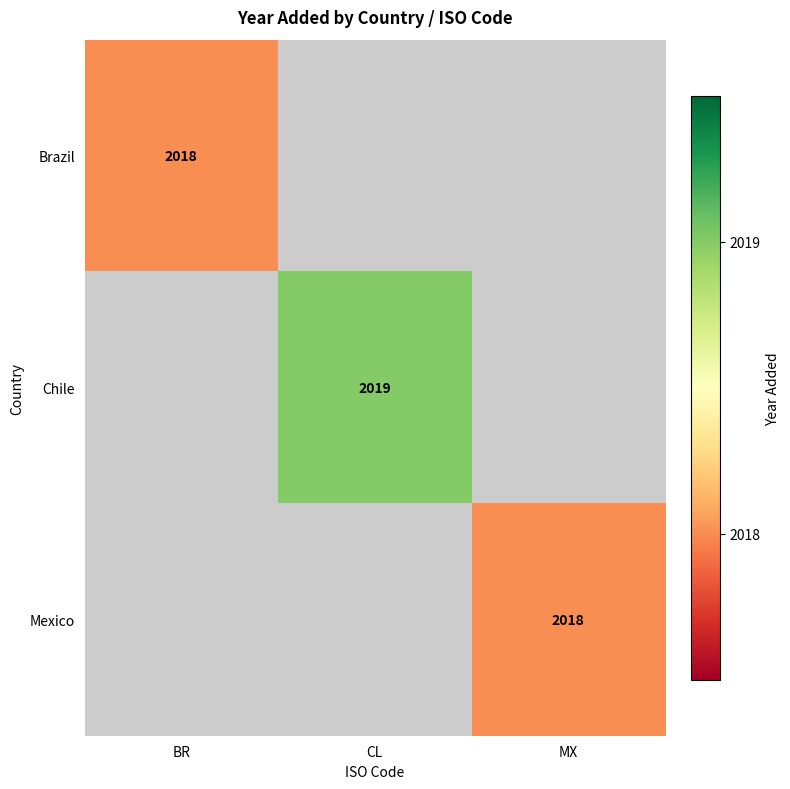

True or false: Mexico has a value of 2018 at MX.

True